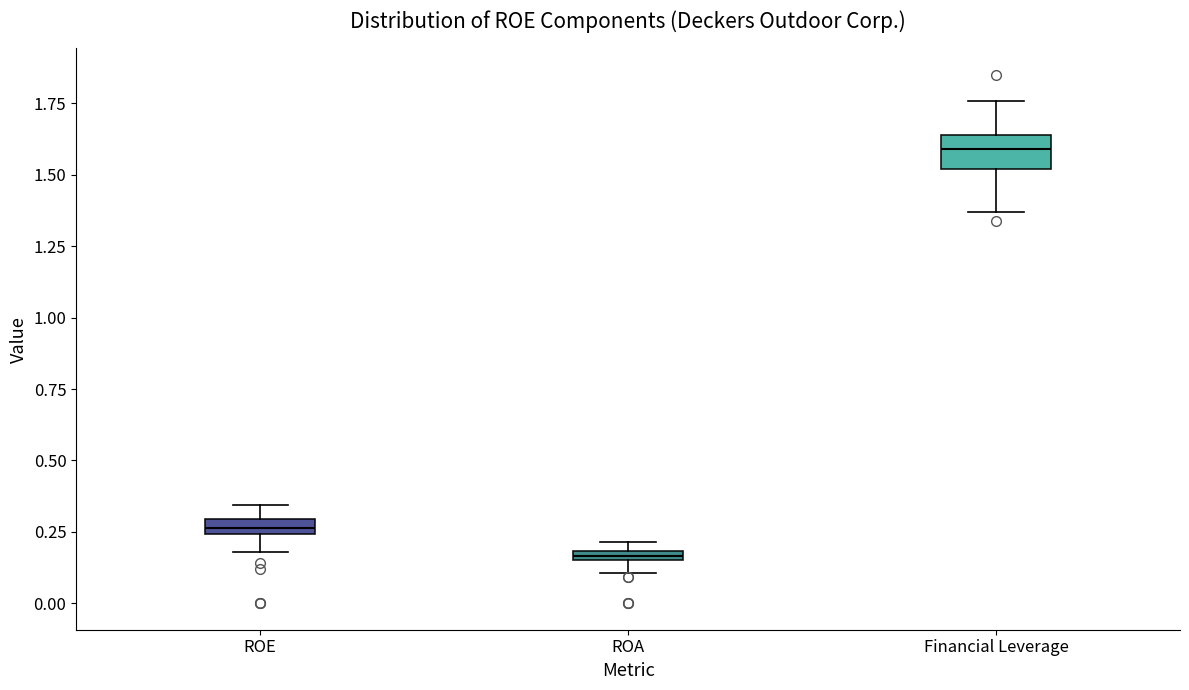

Where is the lower edge of the box for ROE on the y-axis? The values are not printed on the chart, so give them approximately, as read against the axis.

0.25